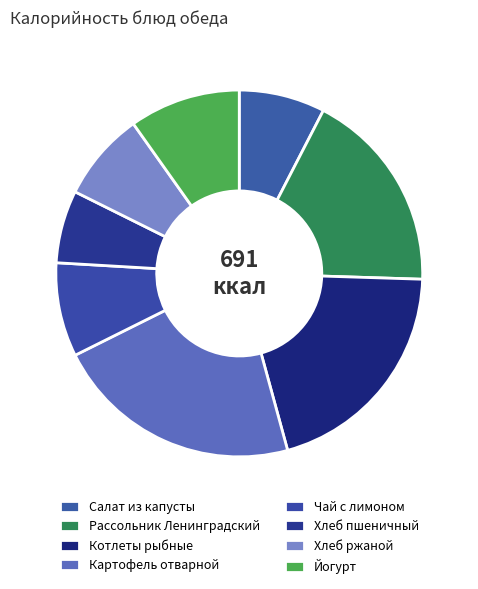

Is it true that Рассольник Ленинградский is 24% of the pie?

False